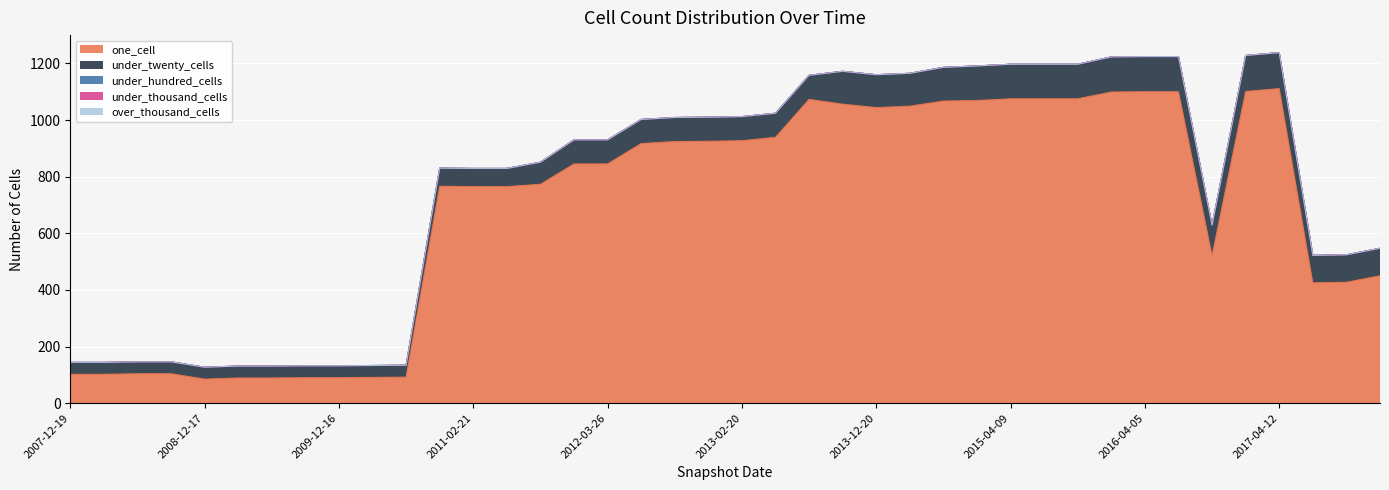

Reading left to right, extract all data points from this chart.

one_cell: 2007-12-19=102	2008-04-01=102	2008-06-27=104	2008-10-10=104	2008-12-17=85	2009-04-06=89	2009-06-17=89	2009-09-25=90	2009-12-16=90	2010-04-01=91	2010-07-26=92	2010-11-17=766	2011-02-21=765	2011-06-10=765	2011-09-05=773	2012-01-18=845	2012-03-26=845	2012-07-13=917	2012-10-31=924	2012-12-11=925	2013-02-20=927	2013-05-21=939	2013-07-09=1073	2013-09-10=1056	2013-12-20=1044	2014-03-28=1049	2014-09-08=1067	2015-01-19=1069	2015-04-09=1075	2015-07-03=1075	2015-10-01=1075	2016-01-04=1099	2016-04-05=1100	2016-07-04=1100	2016-10-07=521	2016-12-27=1101	2017-04-12=1111	2017-07-24=425	2017-10-12=427	2017-12-22=450
under_twenty_cells: 2007-12-19=42	2008-04-01=42	2008-06-27=42	2008-10-10=42	2008-12-17=42	2009-04-06=42	2009-06-17=42	2009-09-25=42	2009-12-16=42	2010-04-01=42	2010-07-26=42	2010-11-17=64	2011-02-21=64	2011-06-10=64	2011-09-05=78	2012-01-18=85	2012-03-26=85	2012-07-13=85	2012-10-31=85	2012-12-11=85	2013-02-20=85	2013-05-21=85	2013-07-09=85	2013-09-10=116	2013-12-20=116	2014-03-28=116	2014-09-08=119	2015-01-19=122	2015-04-09=122	2015-07-03=122	2015-10-01=122	2016-01-04=124	2016-04-05=124	2016-07-04=124	2016-10-07=108	2016-12-27=127	2017-04-12=127	2017-07-24=97	2017-10-12=97	2017-12-22=97
under_hundred_cells: 2007-12-19=0	2008-04-01=0	2008-06-27=0	2008-10-10=0	2008-12-17=0	2009-04-06=0	2009-06-17=0	2009-09-25=0	2009-12-16=0	2010-04-01=0	2010-07-26=0	2010-11-17=0	2011-02-21=0	2011-06-10=0	2011-09-05=0	2012-01-18=0	2012-03-26=0	2012-07-13=0	2012-10-31=0	2012-12-11=0	2013-02-20=0	2013-05-21=0	2013-07-09=0	2013-09-10=0	2013-12-20=0	2014-03-28=0	2014-09-08=0	2015-01-19=0	2015-04-09=0	2015-07-03=0	2015-10-01=0	2016-01-04=0	2016-04-05=0	2016-07-04=0	2016-10-07=0	2016-12-27=0	2017-04-12=0	2017-07-24=0	2017-10-12=0	2017-12-22=0
under_thousand_cells: 2007-12-19=0	2008-04-01=0	2008-06-27=0	2008-10-10=0	2008-12-17=0	2009-04-06=0	2009-06-17=0	2009-09-25=0	2009-12-16=0	2010-04-01=0	2010-07-26=0	2010-11-17=0	2011-02-21=0	2011-06-10=0	2011-09-05=0	2012-01-18=0	2012-03-26=0	2012-07-13=0	2012-10-31=0	2012-12-11=0	2013-02-20=0	2013-05-21=0	2013-07-09=0	2013-09-10=0	2013-12-20=0	2014-03-28=0	2014-09-08=0	2015-01-19=0	2015-04-09=0	2015-07-03=0	2015-10-01=0	2016-01-04=0	2016-04-05=0	2016-07-04=0	2016-10-07=0	2016-12-27=0	2017-04-12=0	2017-07-24=0	2017-10-12=0	2017-12-22=0
over_thousand_cells: 2007-12-19=0	2008-04-01=0	2008-06-27=0	2008-10-10=0	2008-12-17=0	2009-04-06=0	2009-06-17=0	2009-09-25=0	2009-12-16=0	2010-04-01=0	2010-07-26=0	2010-11-17=0	2011-02-21=0	2011-06-10=0	2011-09-05=0	2012-01-18=0	2012-03-26=0	2012-07-13=0	2012-10-31=0	2012-12-11=0	2013-02-20=0	2013-05-21=0	2013-07-09=0	2013-09-10=0	2013-12-20=0	2014-03-28=0	2014-09-08=0	2015-01-19=0	2015-04-09=0	2015-07-03=0	2015-10-01=0	2016-01-04=0	2016-04-05=0	2016-07-04=0	2016-10-07=0	2016-12-27=0	2017-04-12=0	2017-07-24=0	2017-10-12=0	2017-12-22=0